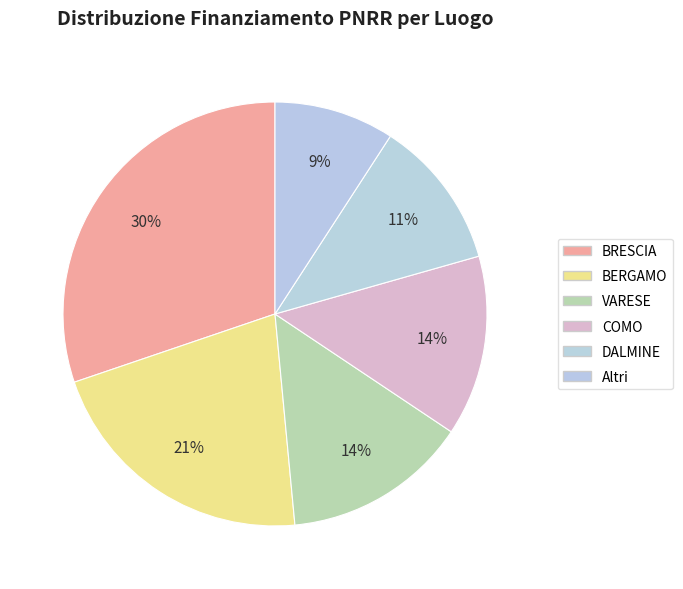

To the nearest percent, what is the average slice percentage?

17%